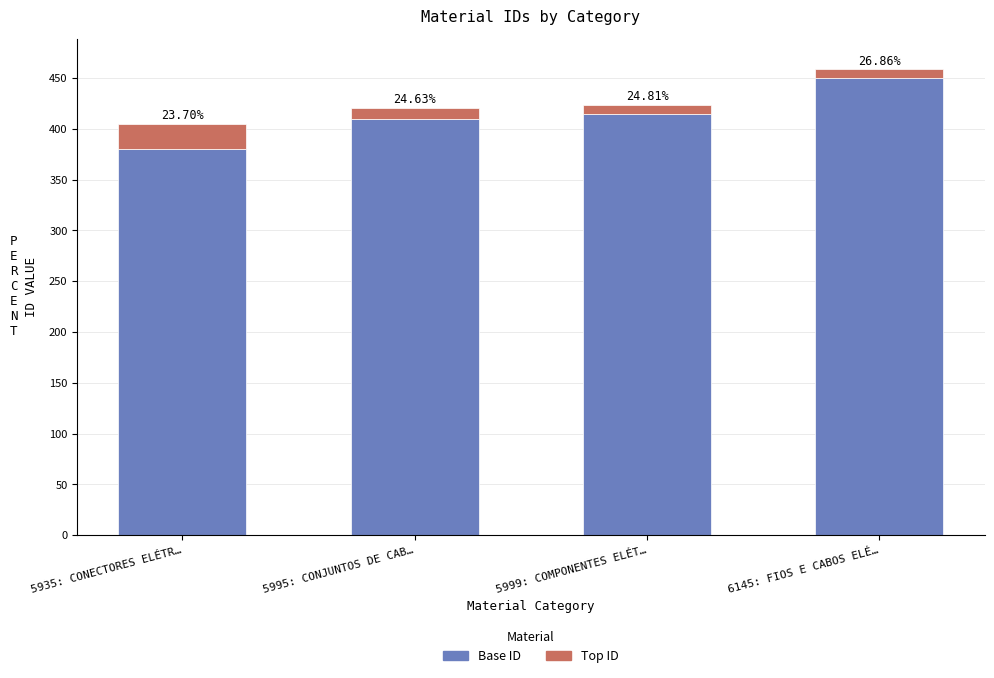

What is the label of the 2nd bar from the right?

5999: COMPONENTES ELÉT…